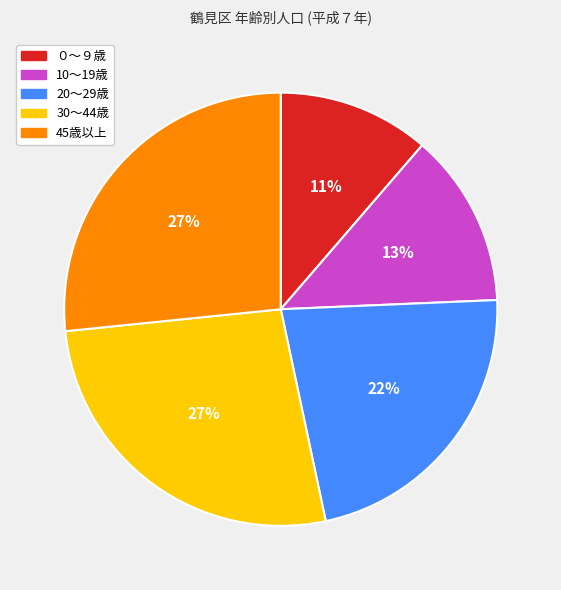

Is there a majority slice in this chart?

No